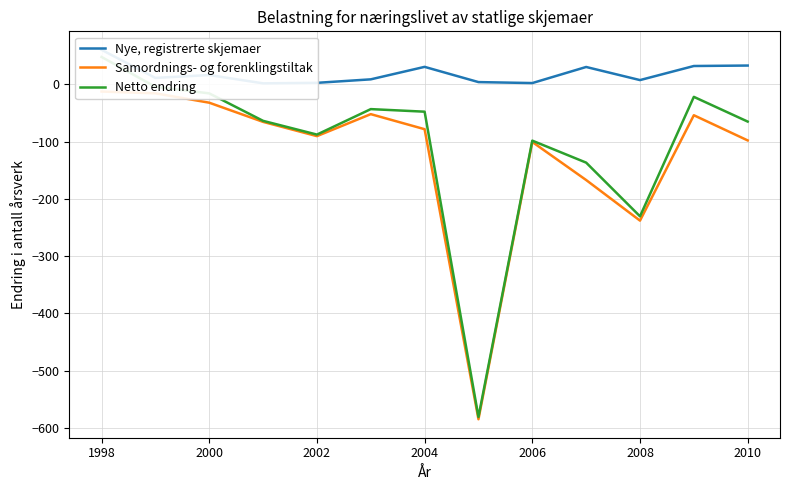

True or false: Netto endring has a value of -57.8 at 2006.

False